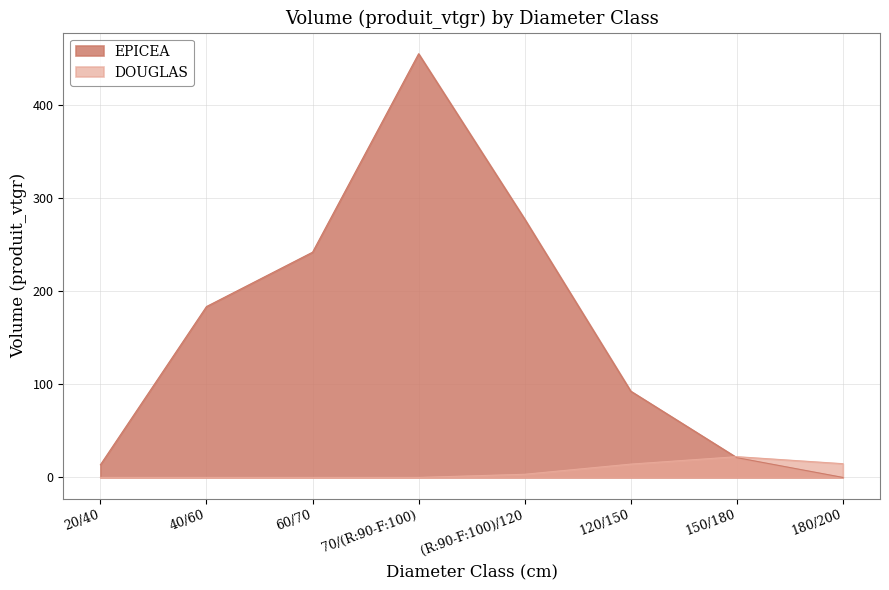

The value of DOUGLAS at 180/200 is 5.0. True or false?

False